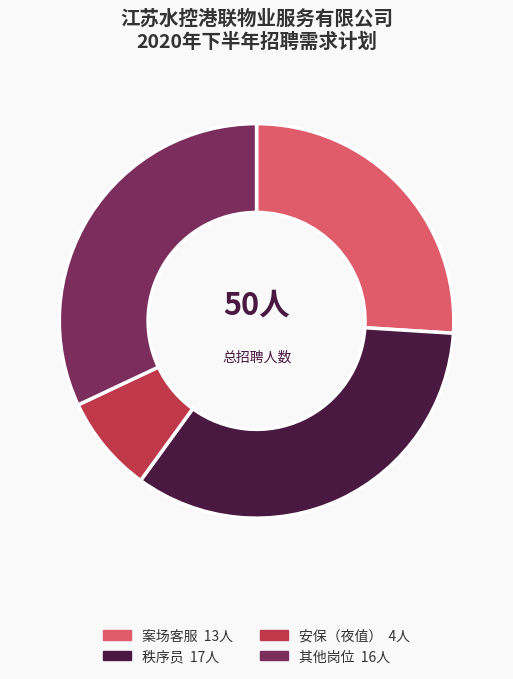

Is there a majority slice in this chart?

No